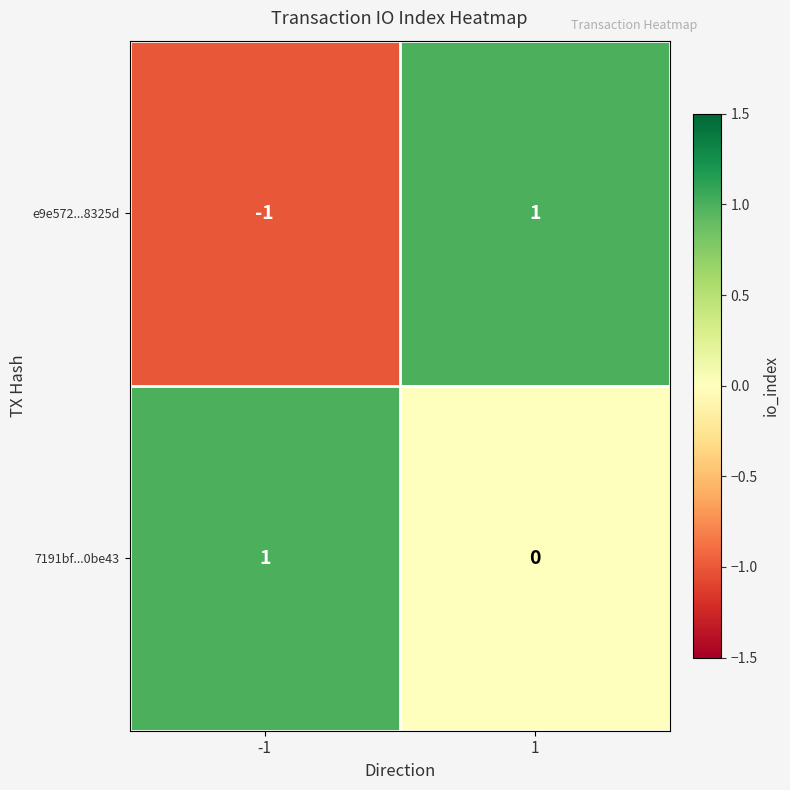

Between -1 and 1, which series saw the biggest shift?

e9e572...8325d